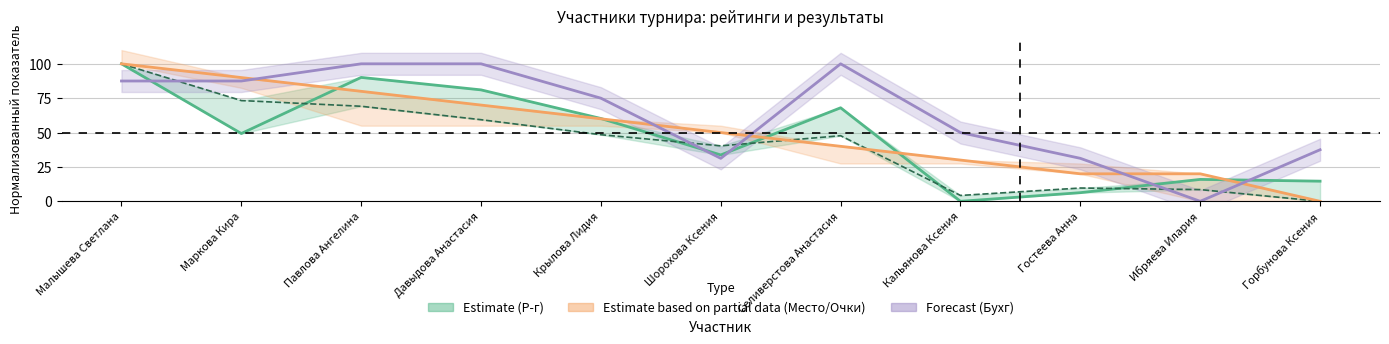

What is the difference between the maximum and minimum values in the Место (center) series?

100.0